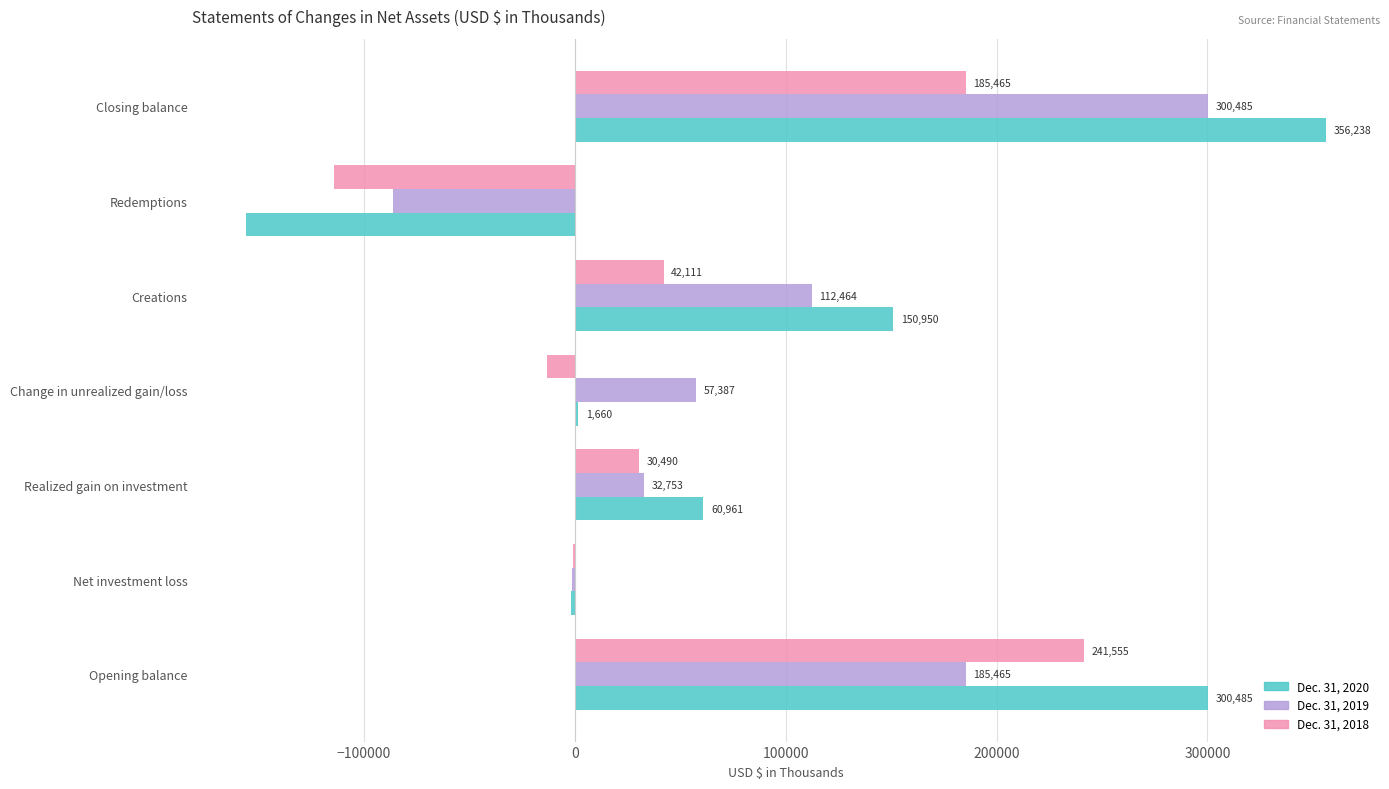

Which series has the largest total across all categories?

Dec. 31, 2020